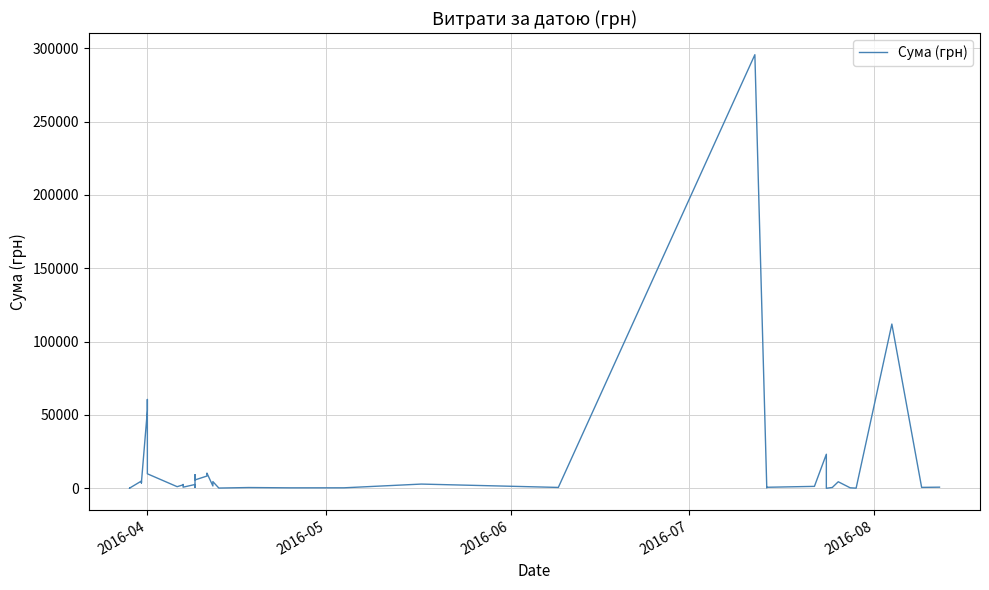

What is the smallest value displayed?

11.2